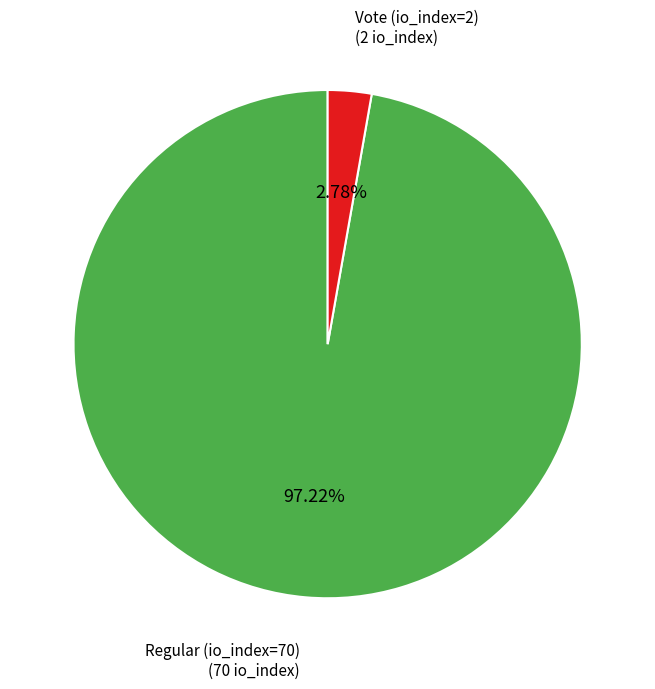

What is the total percentage of Regular (io_index=70) and Vote (io_index=2)?

100.0%